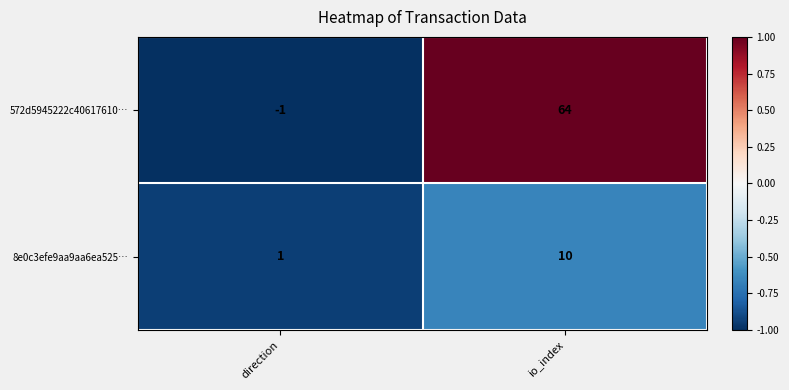

At which label is 8e0c3efe9aa9aa6ea525… closest to 5?

direction